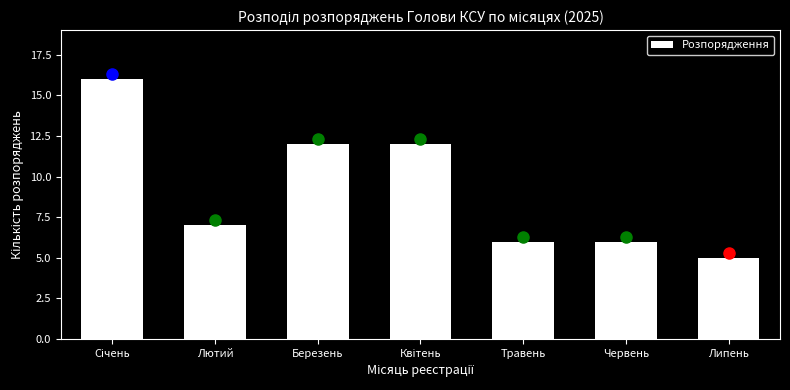

Reading left to right, what are all the values shown in this chart?

16	7	12	12	6	6	5